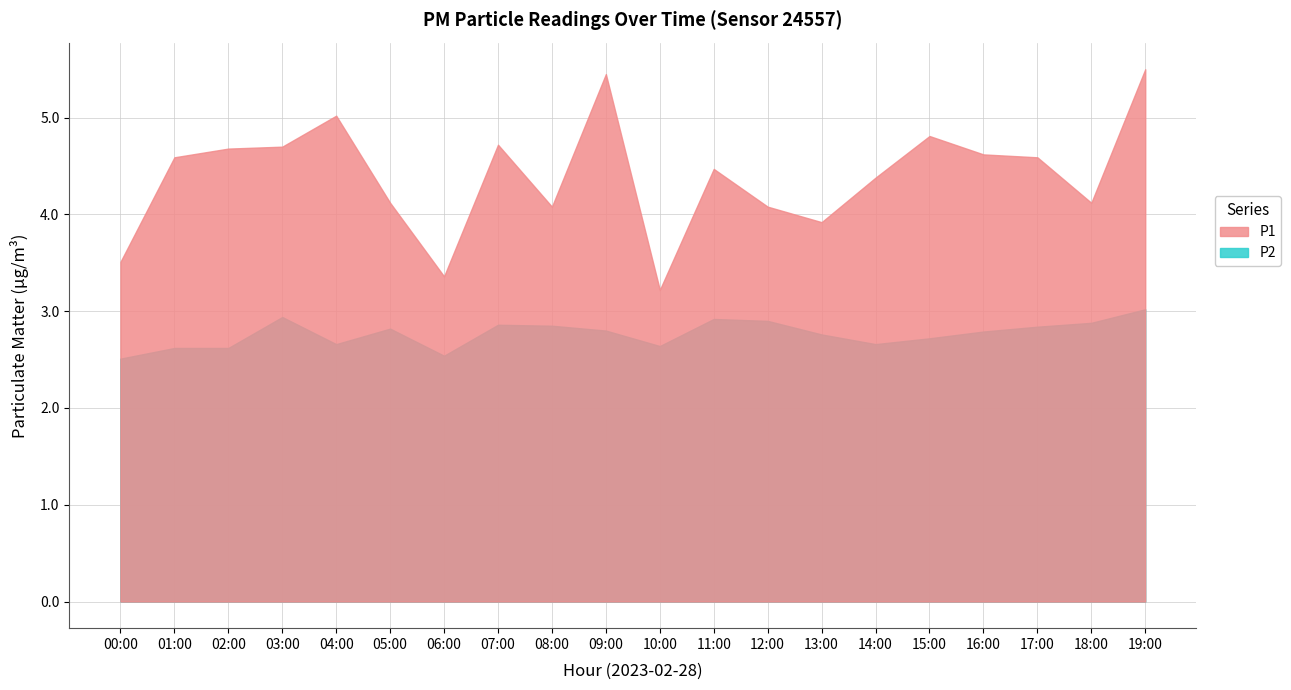

What is the label of the 8th point from the left?

07:00